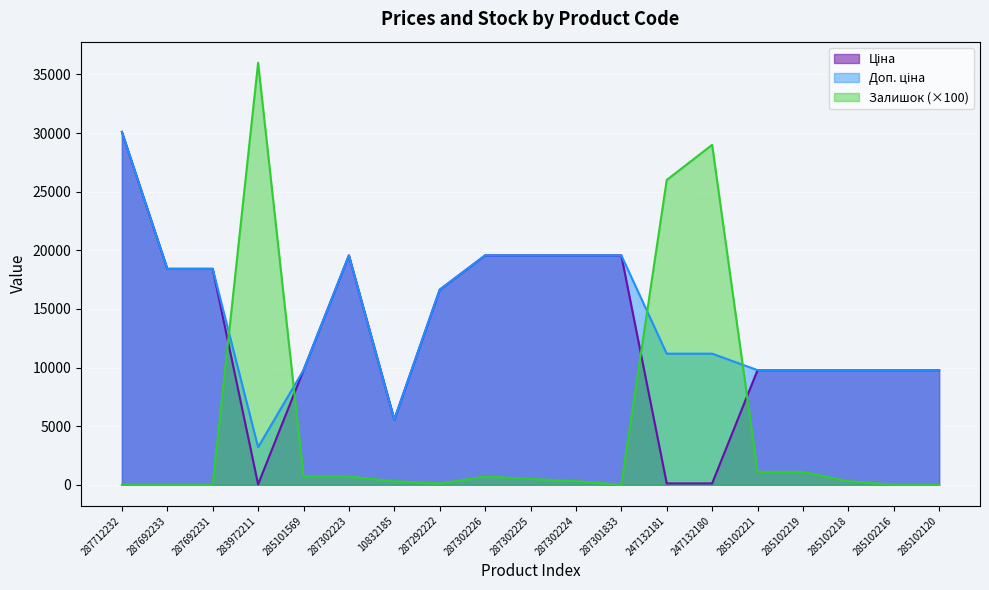

How many lines are shown in the chart?

3